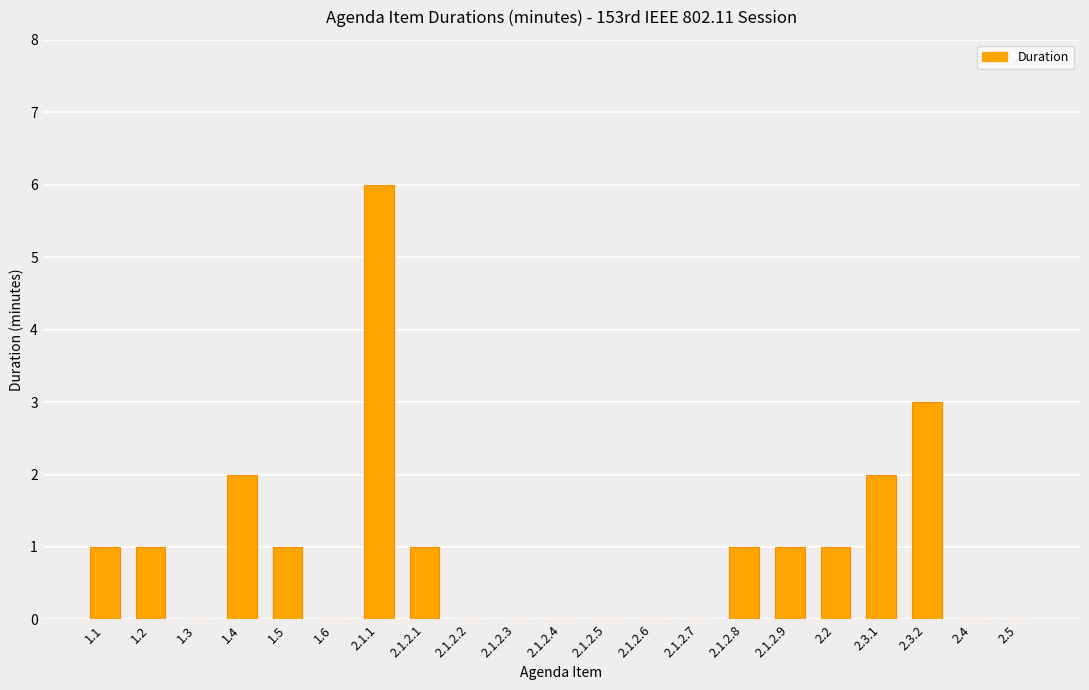

True or false: the data shows 1 at 2.1.2.1.

True